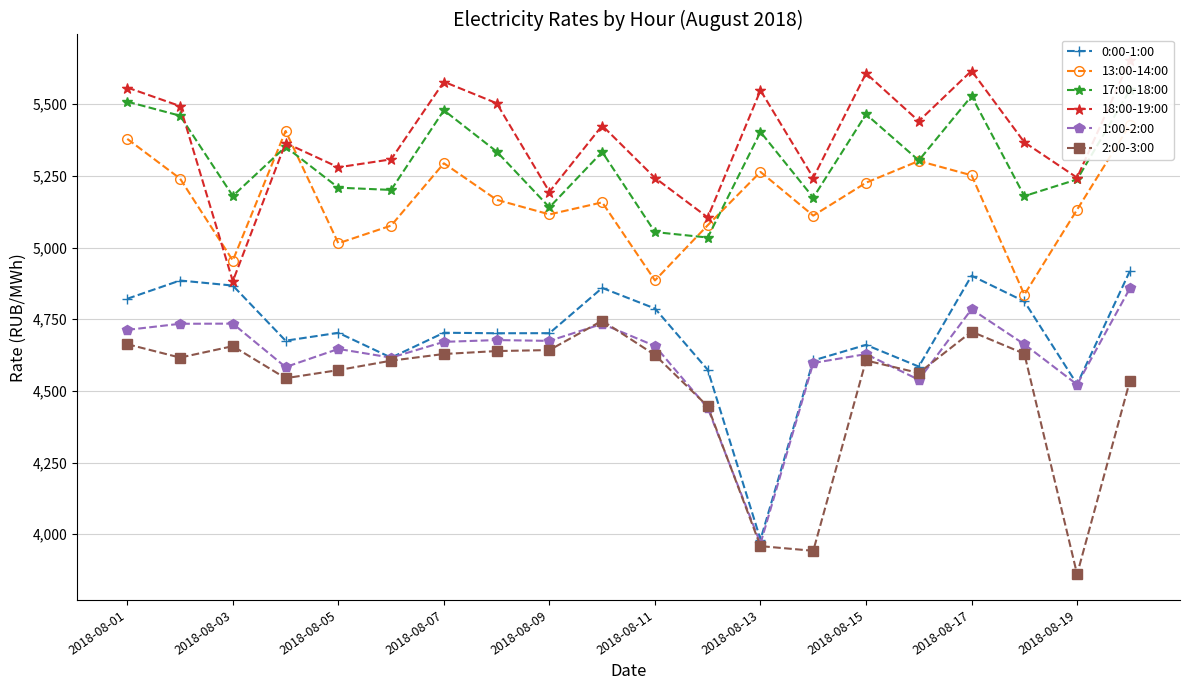

Does the chart display data point markers on the line(s)?

Yes